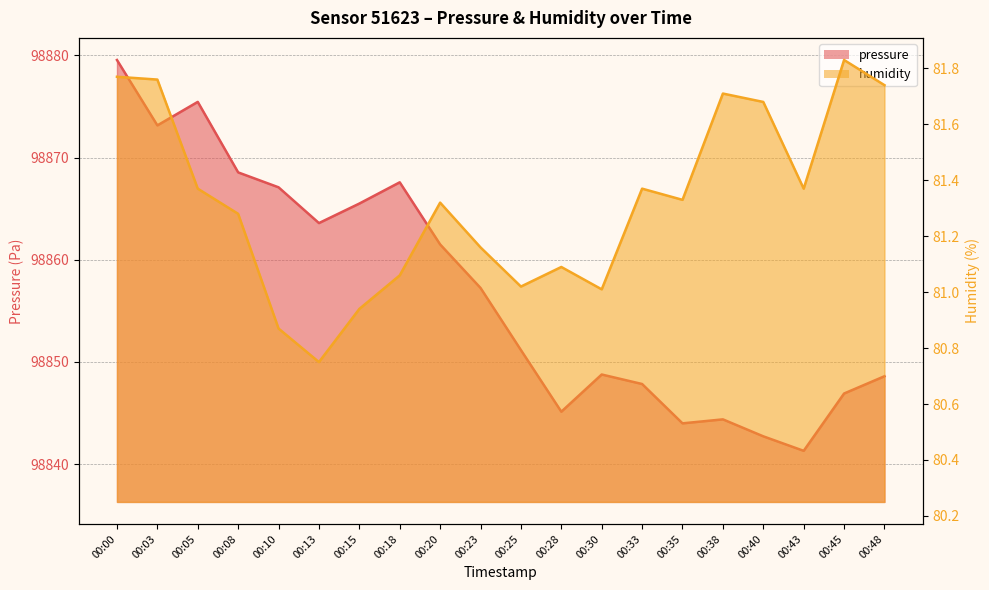

How many lines are shown in the chart?

2